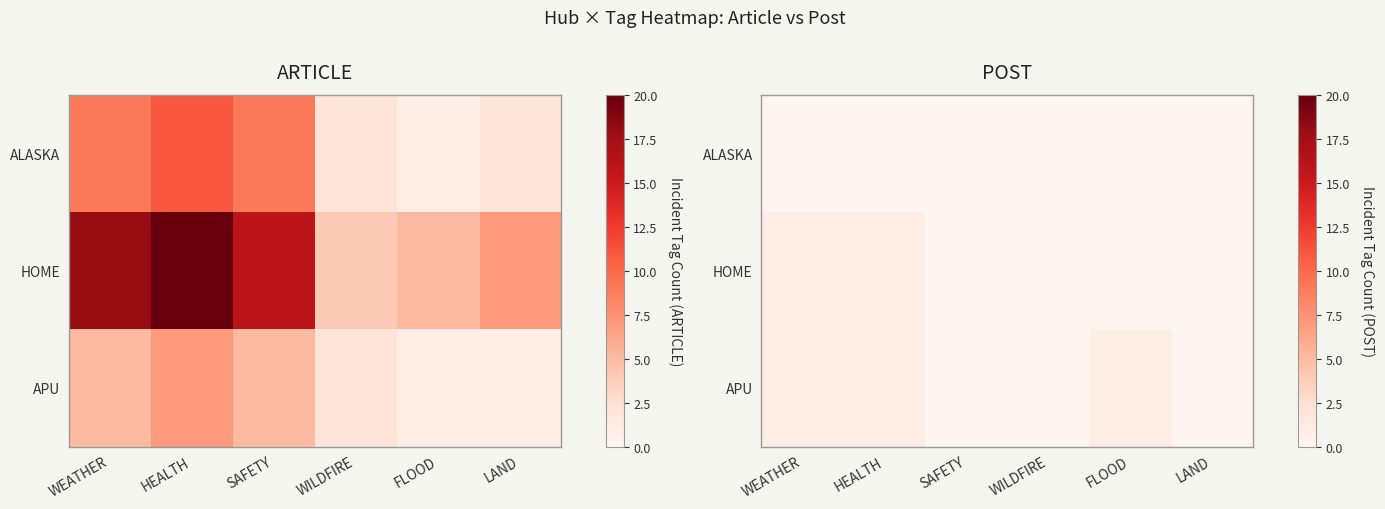

At which label does APU reach its minimum?

SAFETY